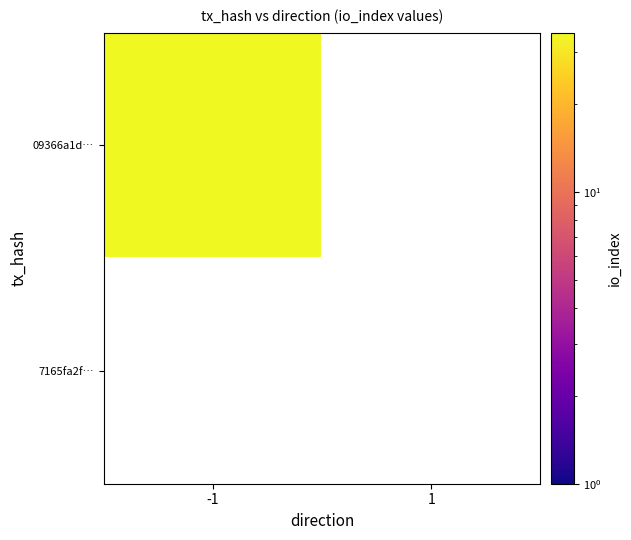

Which series has the widest spread of values?

09366a1da7a261c517a197d19311279898efc32